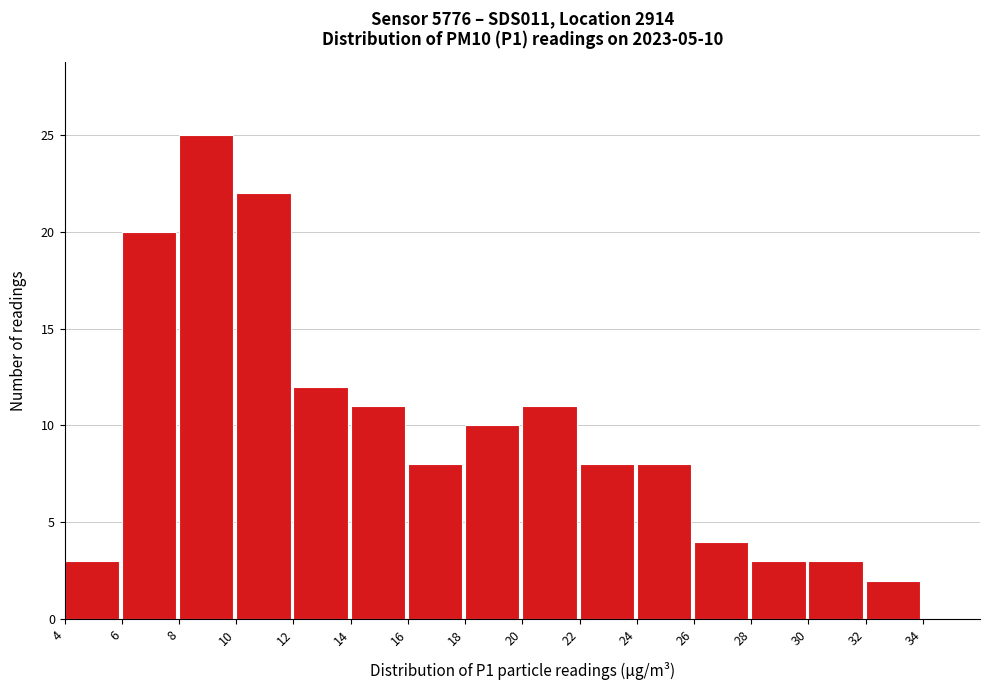

Over which range of the x-axis is the bar tallest?

8 to 10